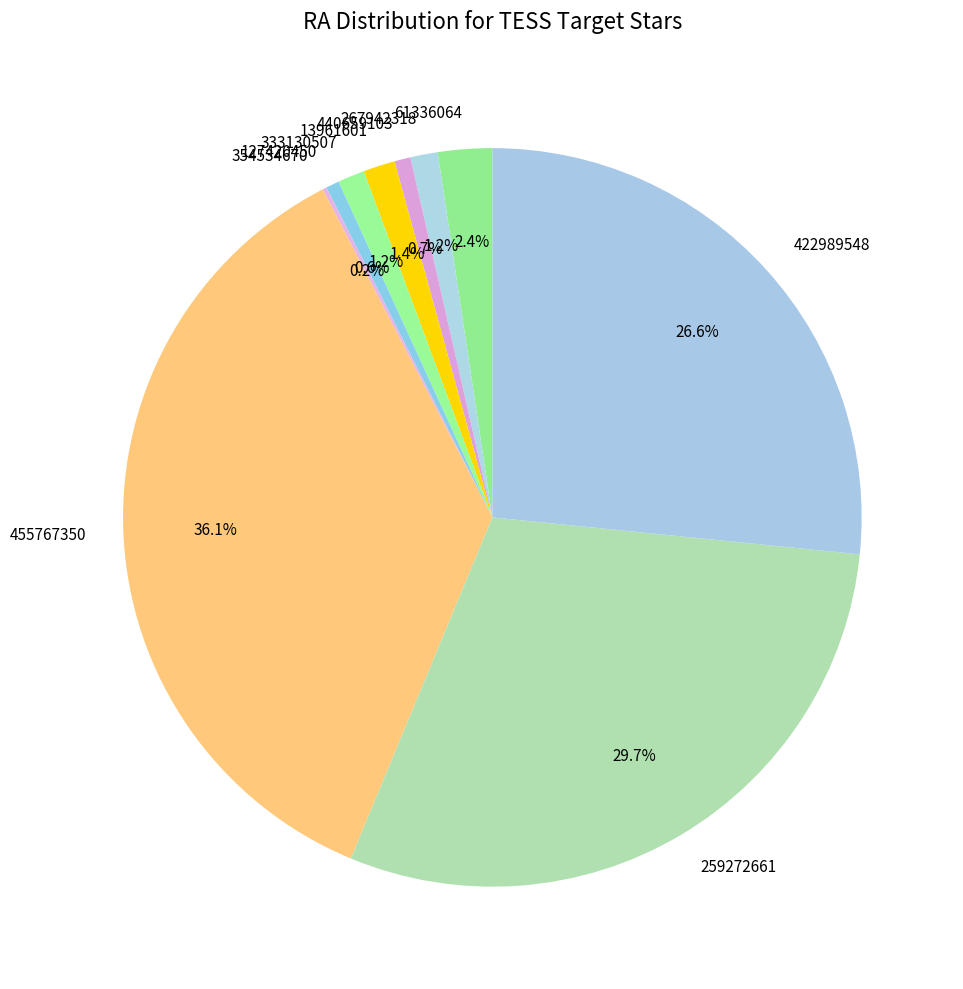

What is the largest slice in the pie chart?

455767350